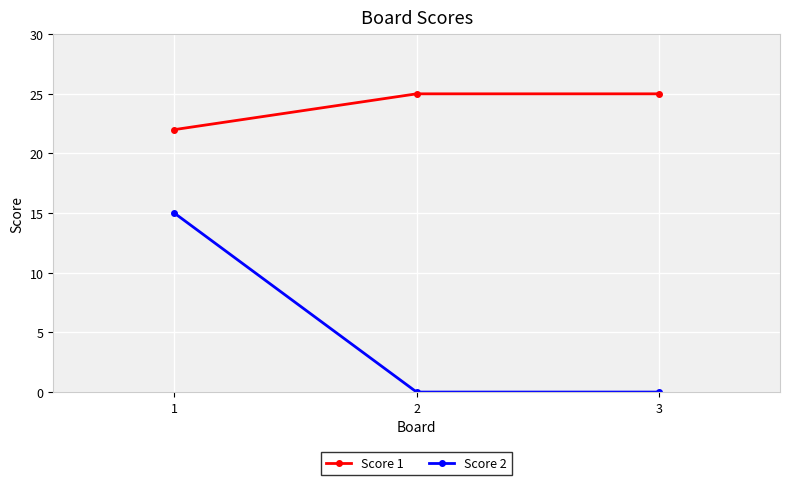

What is the lowest value of the Score 1 series?

22